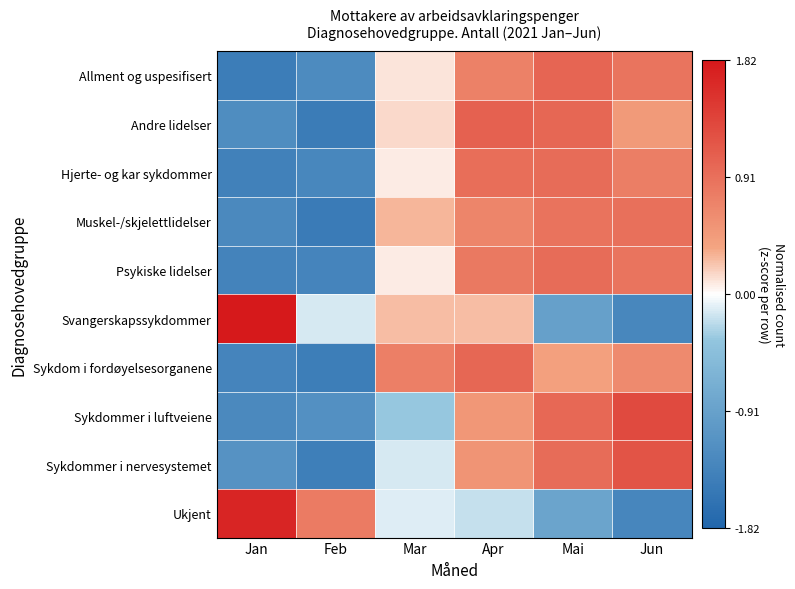

Between Feb and Apr, which is larger?

Apr